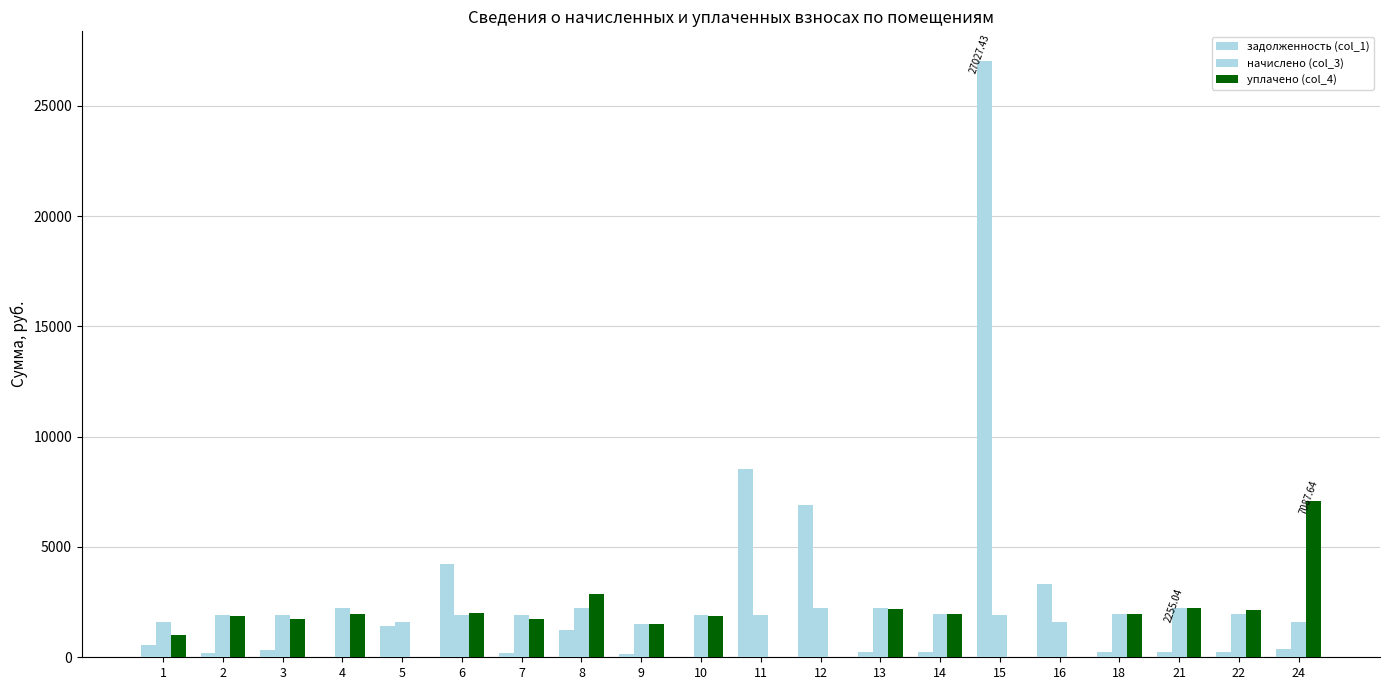

What is the sum of the начислено (col_3) values at 13 and 8?

4472.5